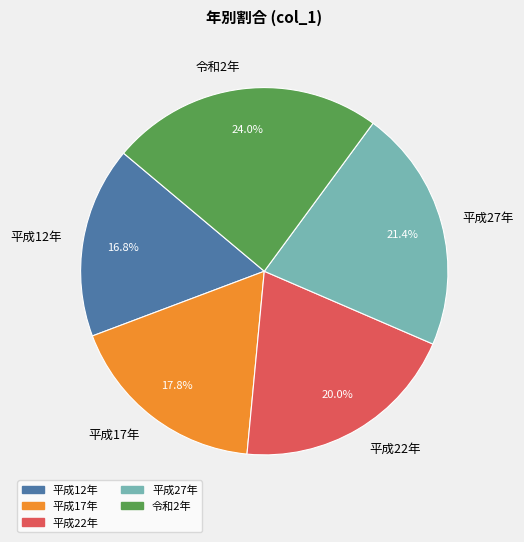

True or false: 平成27年 accounts for 21% of the total.

True